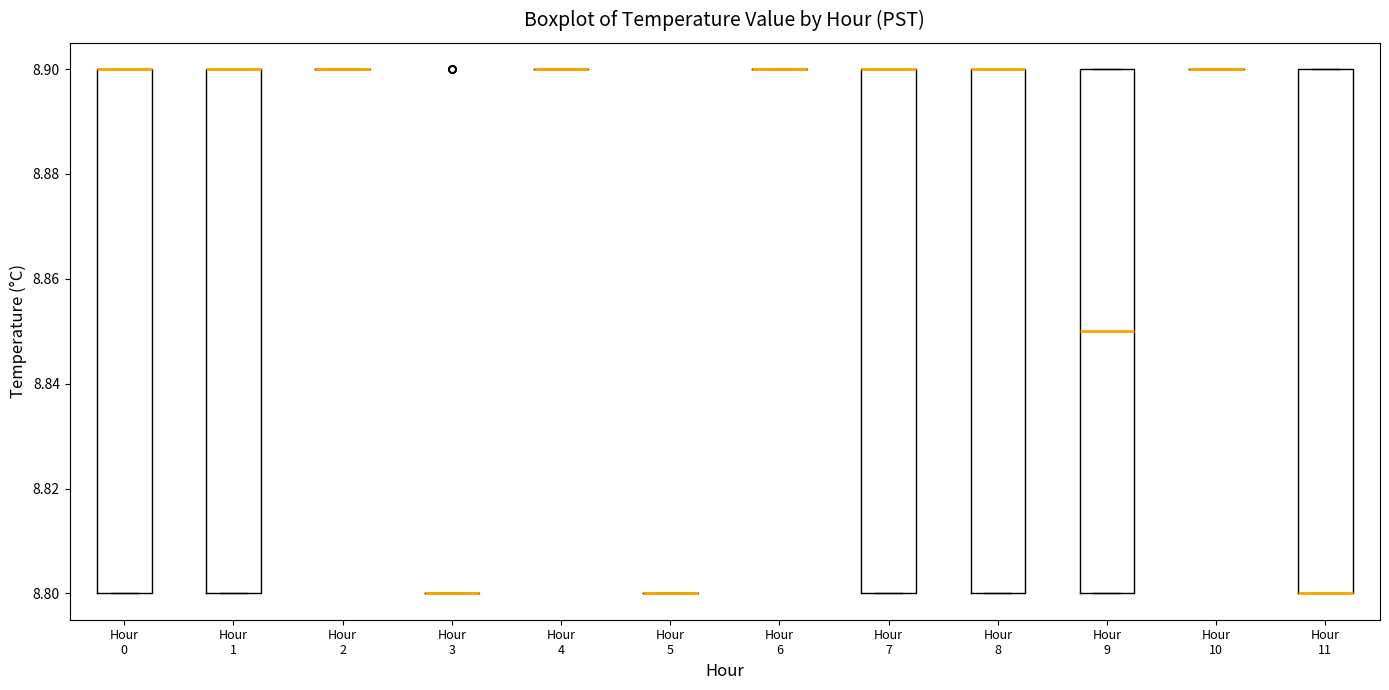

Reading left to right, transcribe this box plot: for each box, give where its median line is, the range the box spans, and where its two whiskers end, as read against the y-axis. The values are not printed on the chart, so give them approximately, as read against the axis.

Hour 0: median 8.90 (drawn on the box's upper edge), box 8.80 to 8.90, whiskers 8.80 to 8.90
Hour 1: median 8.90 (drawn on the box's upper edge), box 8.80 to 8.90, whiskers 8.80 to 8.90
Hour 2: box collapsed to a line at 8.90, whiskers 8.90 to 8.90
Hour 3: box collapsed to a line at 8.80, whiskers 8.80 to 8.80
Hour 4: box collapsed to a line at 8.90, whiskers 8.90 to 8.90
Hour 5: box collapsed to a line at 8.80, whiskers 8.80 to 8.80
Hour 6: box collapsed to a line at 8.90, whiskers 8.90 to 8.90
Hour 7: median 8.90 (drawn on the box's upper edge), box 8.80 to 8.90, whiskers 8.80 to 8.90
Hour 8: median 8.90 (drawn on the box's upper edge), box 8.80 to 8.90, whiskers 8.80 to 8.90
Hour 9: median 8.85, box 8.80 to 8.90, whiskers 8.80 to 8.90
Hour 10: box collapsed to a line at 8.90, whiskers 8.90 to 8.90
Hour 11: median 8.80 (drawn on the box's lower edge), box 8.80 to 8.90, whiskers 8.80 to 8.90